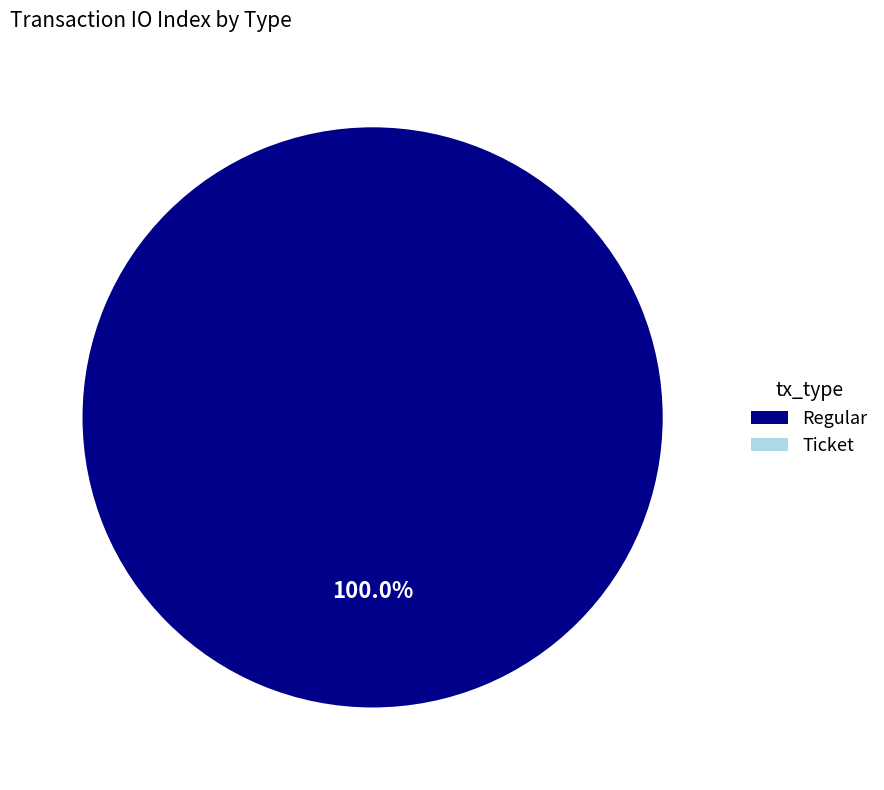

Combined, what portion of the pie is Regular and Ticket?

100.0%